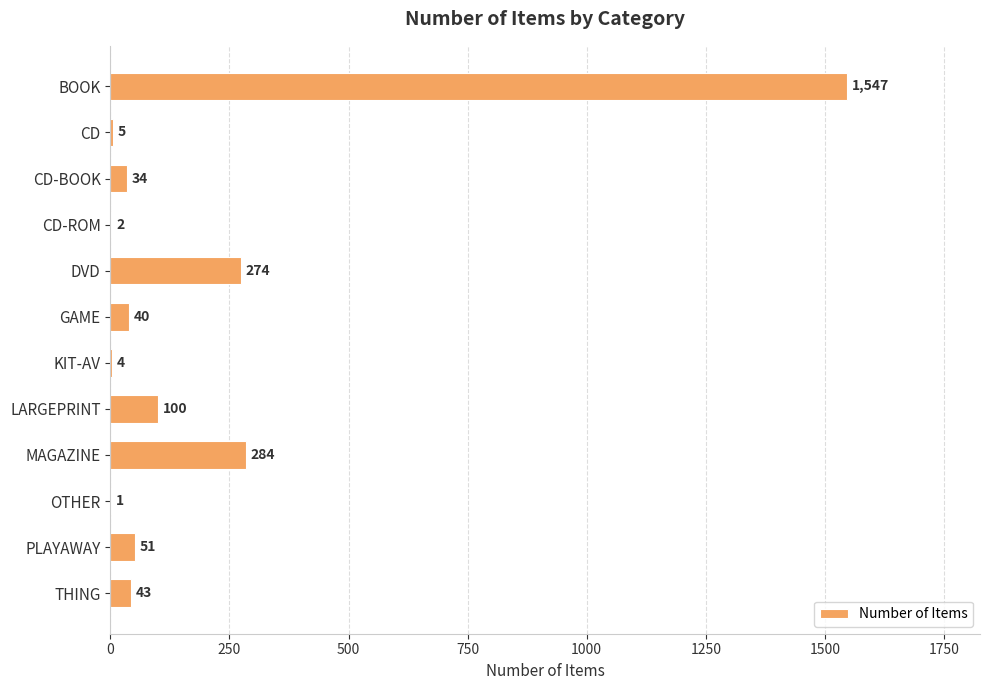

What is the change in value from DVD to THING?

-231